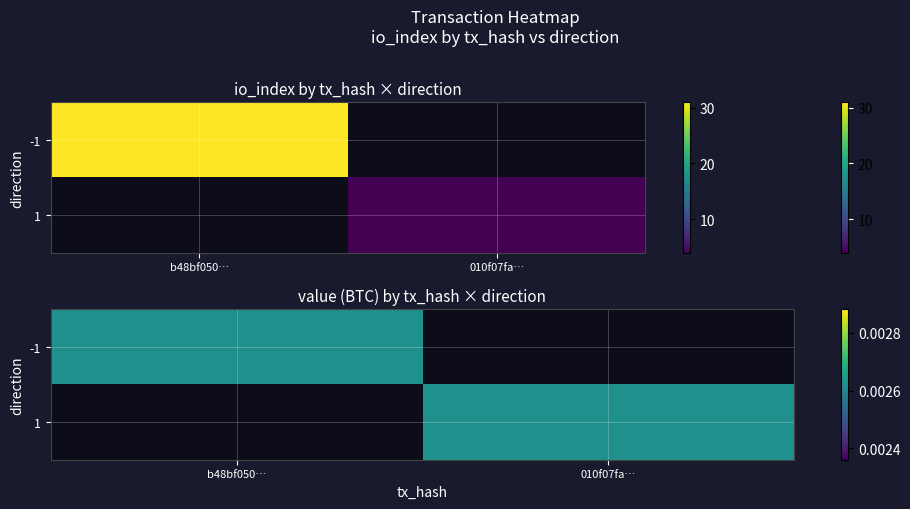

Where does the 010f07faa018eec53f858b4e8517467ac73e029 series first go above 1?

io_index